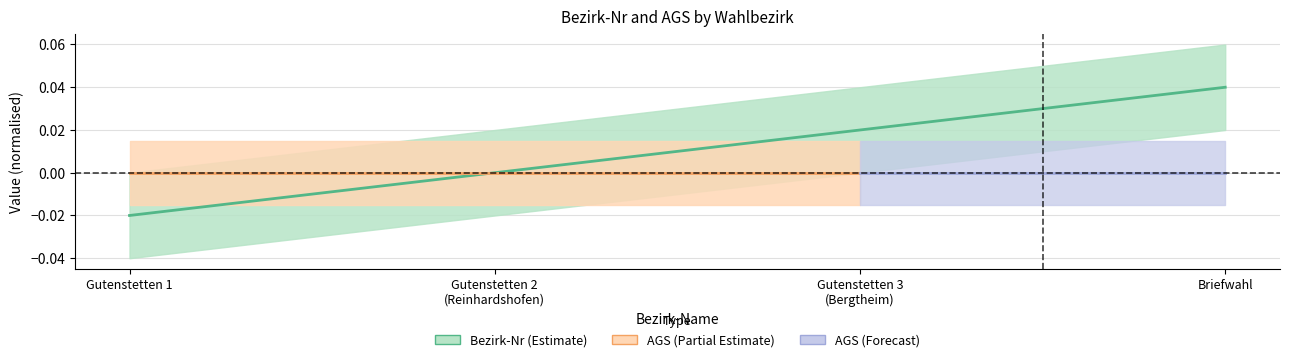

List the labels in order of value, smallest first.

Gutenstetten 1, Gutenstetten 2 (Reinhardshofen), Gutenstetten 3 (Bergtheim), Briefwahl